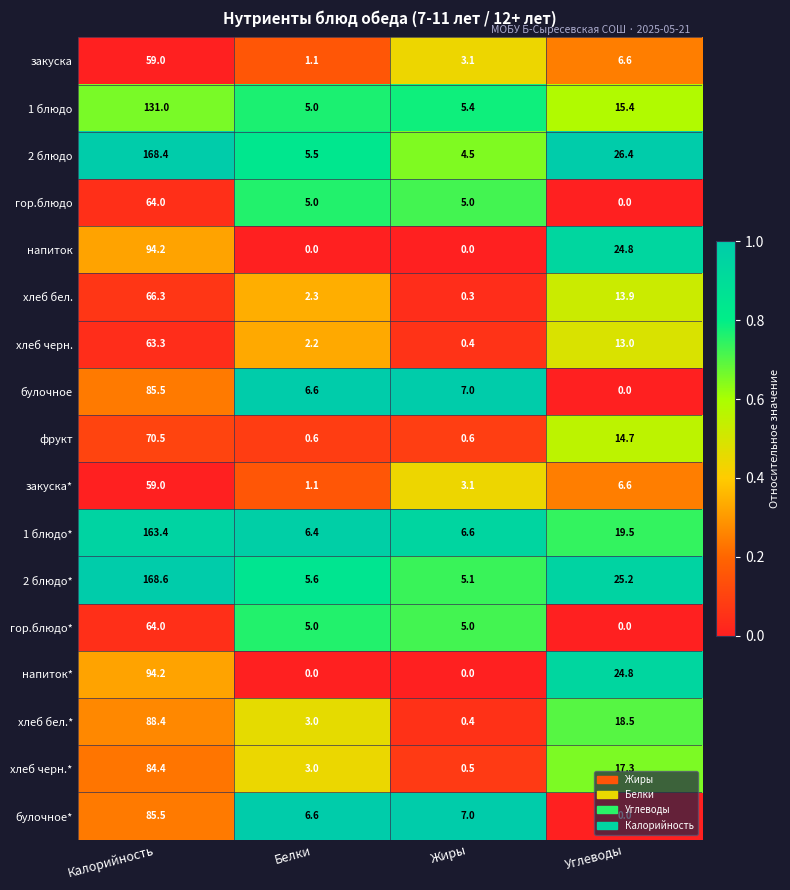

At which category does the chart reach its peak across all series?

Калорийность